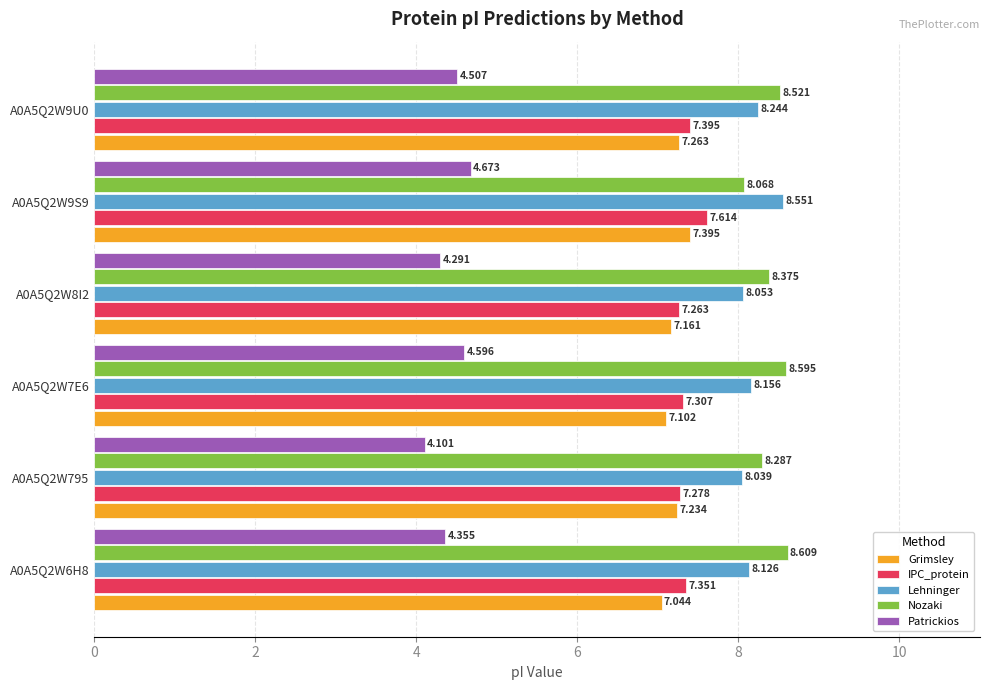

Which series has the largest total across all categories?

Nozaki